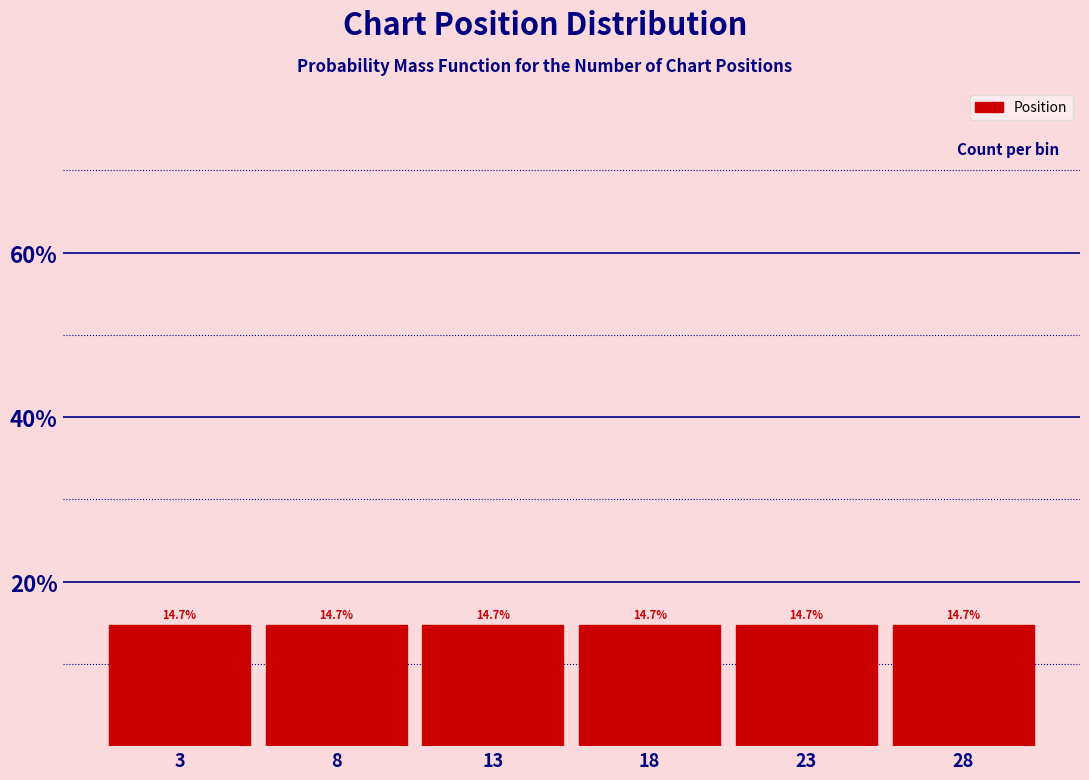

Reading left to right, list every bar in this chart as the range it spans on the x-axis followed by its height.

0.5 to 5.5: 14.7
5.5 to 10.5: 14.7
10.5 to 15.5: 14.7
15.5 to 20.5: 14.7
20.5 to 25.5: 14.7
25.5 to 30.5: 14.7